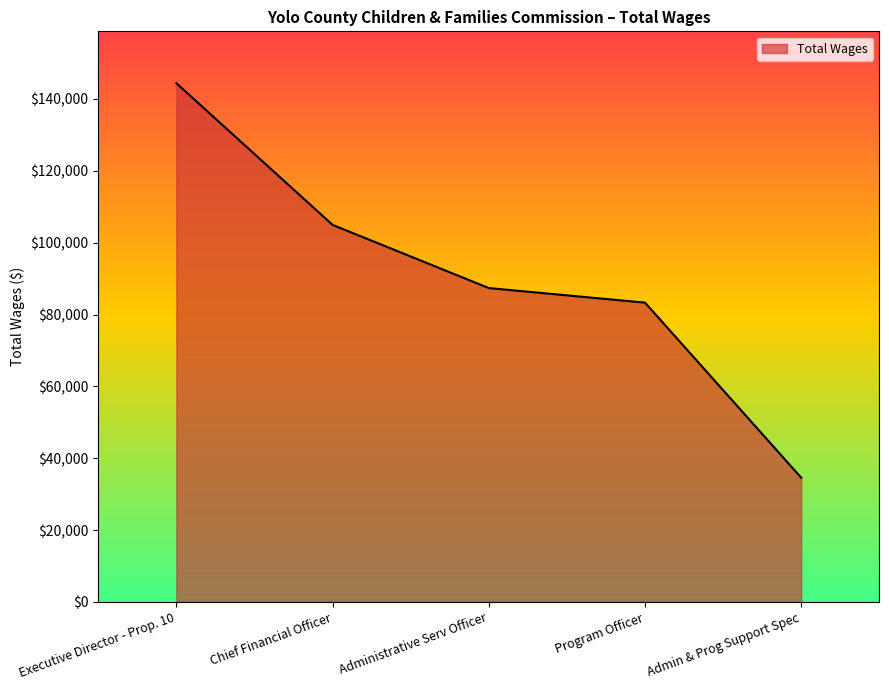

How many lines are shown in the chart?

1